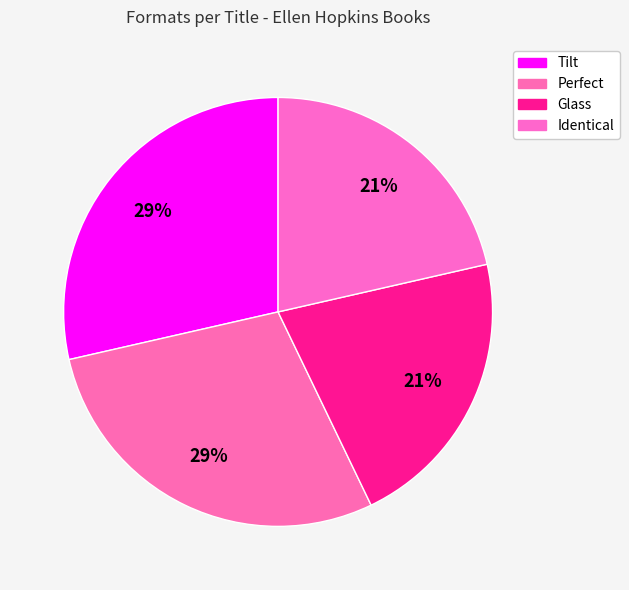

Rank the categories by value from lowest to highest.

Glass, Identical, Tilt, Perfect